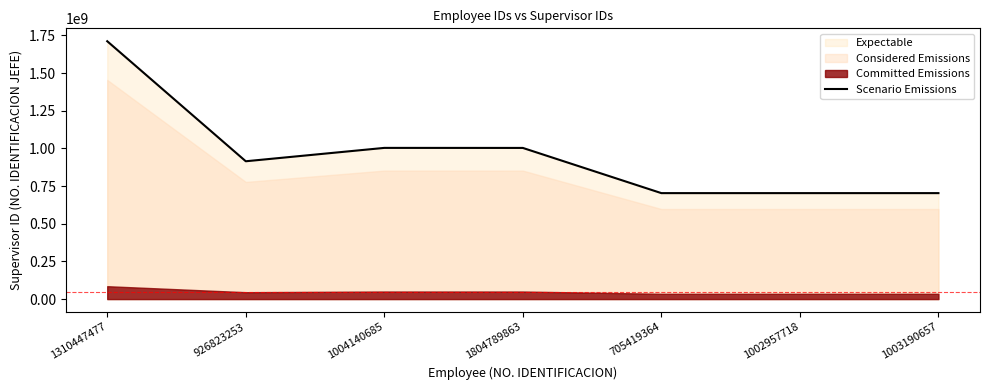

List the labels in order of value, largest first.

1310447477, 1004140685, 1804789863, 926823253, 705419364, 1002957718, 1003190657